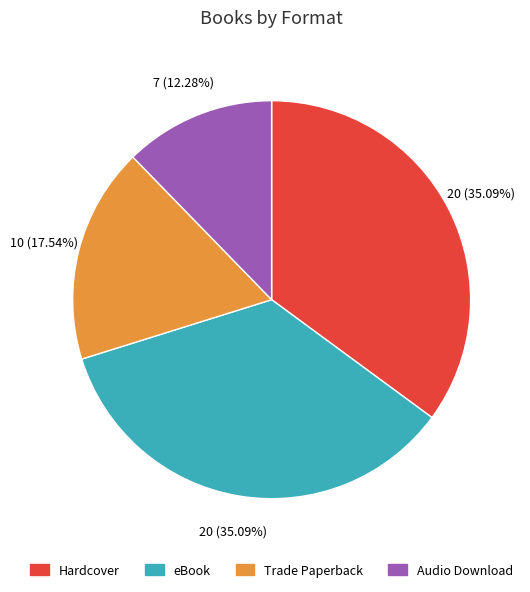

Between Audio Download and eBook, which is larger?

eBook